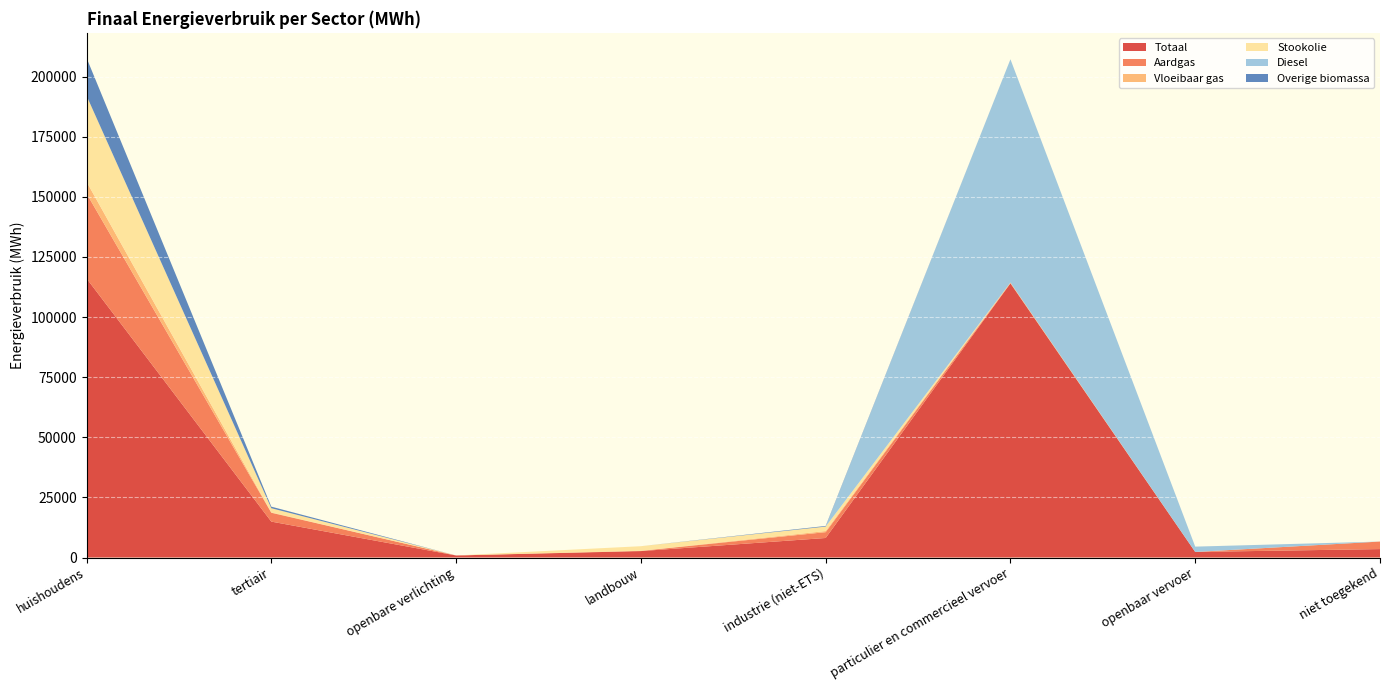

Reading right to left, transcribe all the data shown in this chart.

Totaal: niet toegekend=3510.2	openbaar vervoer=2316.4	particulier en commercieel vervoer=114012.4	industrie (niet-ETS)=8123.6	landbouw=2670.9	openbare verlichting=852.5	tertiair=14935.0	huishoudens=116067.9
Aardgas: niet toegekend=3129.7	openbaar vervoer=0.0	particulier en commercieel vervoer=8.7	industrie (niet-ETS)=2419.6	landbouw=109.5	openbare verlichting=0.0	tertiair=3687.2	huishoudens=35329.8
Vloeibaar gas: niet toegekend=0.0	openbaar vervoer=0.0	particulier en commercieel vervoer=309.3	industrie (niet-ETS)=468.9	landbouw=7.0	openbare verlichting=0.0	tertiair=123.2	huishoudens=4870.6
Stookolie: niet toegekend=0.0	openbaar vervoer=0.0	particulier en commercieel vervoer=0.0	industrie (niet-ETS)=1843.3	landbouw=1915.7	openbare verlichting=0.0	tertiair=1751.2	huishoudens=35772.5
Diesel: niet toegekend=0.0	openbaar vervoer=2217.7	particulier en commercieel vervoer=92840.8	industrie (niet-ETS)=0.0	landbouw=0.0	openbare verlichting=0.0	tertiair=0.0	huishoudens=0.0
Overige biomassa: niet toegekend=0.0	openbaar vervoer=0.0	particulier en commercieel vervoer=0.0	industrie (niet-ETS)=268.9	landbouw=0.0	openbare verlichting=0.0	tertiair=656.1	huishoudens=15732.8